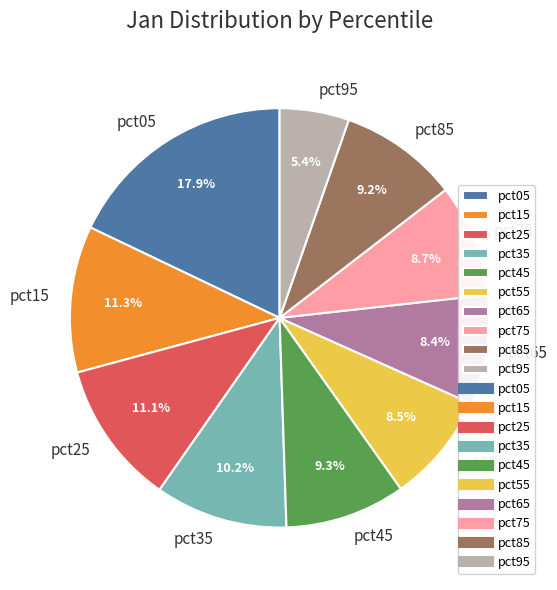

How many slices are in this pie chart?

10